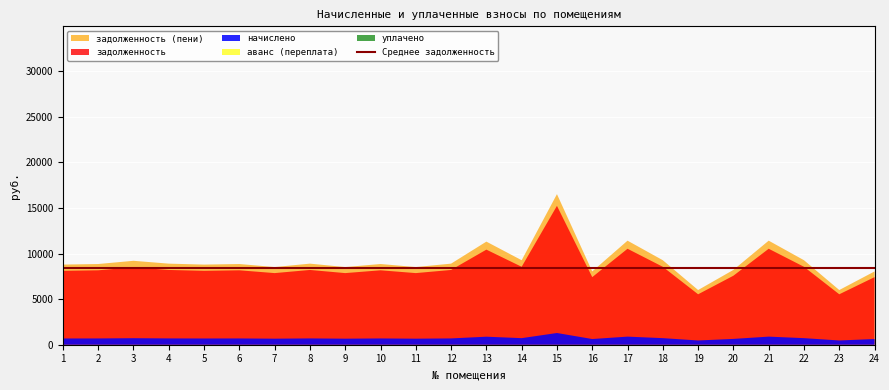

Reading left to right, extract all data points from this chart.

задолженность: 1=8102.4	2=8160.0	3=8486.4	4=8198.4	5=8102.4	6=8160.0	7=7852.8	8=8198.4	9=7852.8	10=8160.0	11=7852.8	12=8198.4	13=10425.6	14=8544.0	15=15225.6	16=7411.2	17=10521.6	18=8544.0	19=5529.6	20=7564.8	21=10521.6	22=8544.0	23=5529.6	24=7411.2
начислено: 1=683.6	2=688.5	3=716.0	4=691.7	5=683.6	6=688.5	7=662.6	8=691.7	9=662.6	10=688.5	11=662.6	12=691.7	13=879.7	14=720.9	15=1284.7	16=625.3	17=887.8	18=720.9	19=466.6	20=638.3	21=887.8	22=720.9	23=466.6	24=625.3
задолженность (пени): 1=8786.0	2=8848.5	3=9202.4	4=8890.1	5=8786.0	6=8848.5	7=8515.4	8=8890.1	9=8515.4	10=8848.5	11=8515.4	12=8890.1	13=11305.3	14=9264.9	15=16510.3	16=8036.5	17=11409.4	18=9264.9	19=5996.2	20=8203.1	21=11409.4	22=9264.9	23=5996.2	24=8036.5
аванс (переплата): 1=0.0	2=0.0	3=0.0	4=0.0	5=0.0	6=0.0	7=0.0	8=0.0	9=0.0	10=0.0	11=0.0	12=0.0	13=0.0	14=0.0	15=0.0	16=0.0	17=0.0	18=0.0	19=0.0	20=0.0	21=0.0	22=0.0	23=0.0	24=0.0
уплачено: 1=0.0	2=0.0	3=0.0	4=0.0	5=0.0	6=0.0	7=0.0	8=0.0	9=0.0	10=0.0	11=0.0	12=0.0	13=0.0	14=0.0	15=0.0	16=0.0	17=0.0	18=0.0	19=0.0	20=0.0	21=0.0	22=0.0	23=0.0	24=0.0